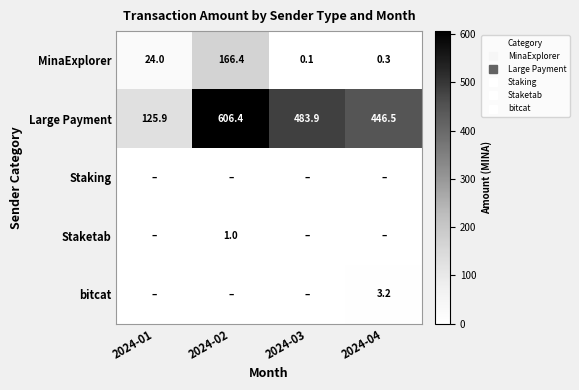

At which label does bitcat reach its minimum?

2024-01